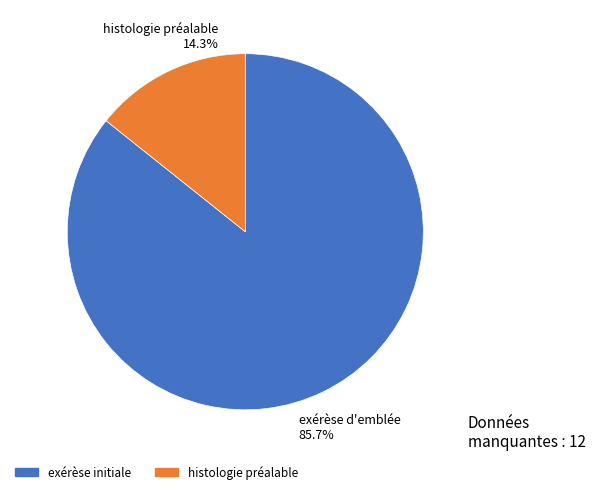

Is there a majority slice in this chart?

Yes